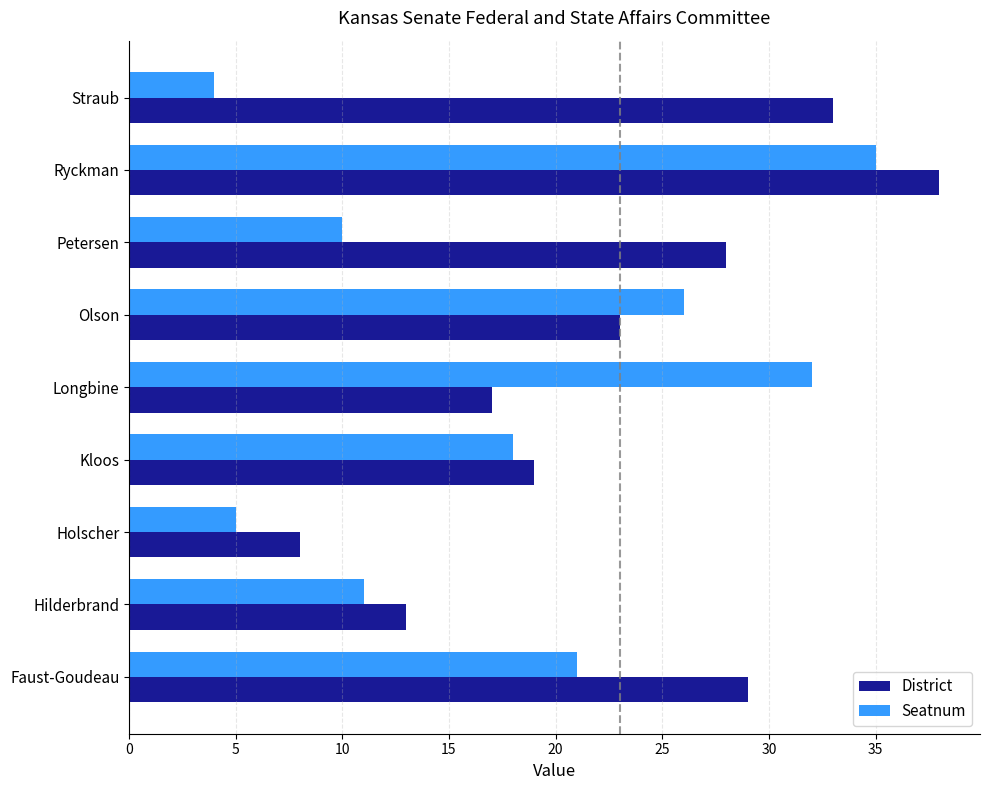

What value does the Seatnum series have at Longbine?

32